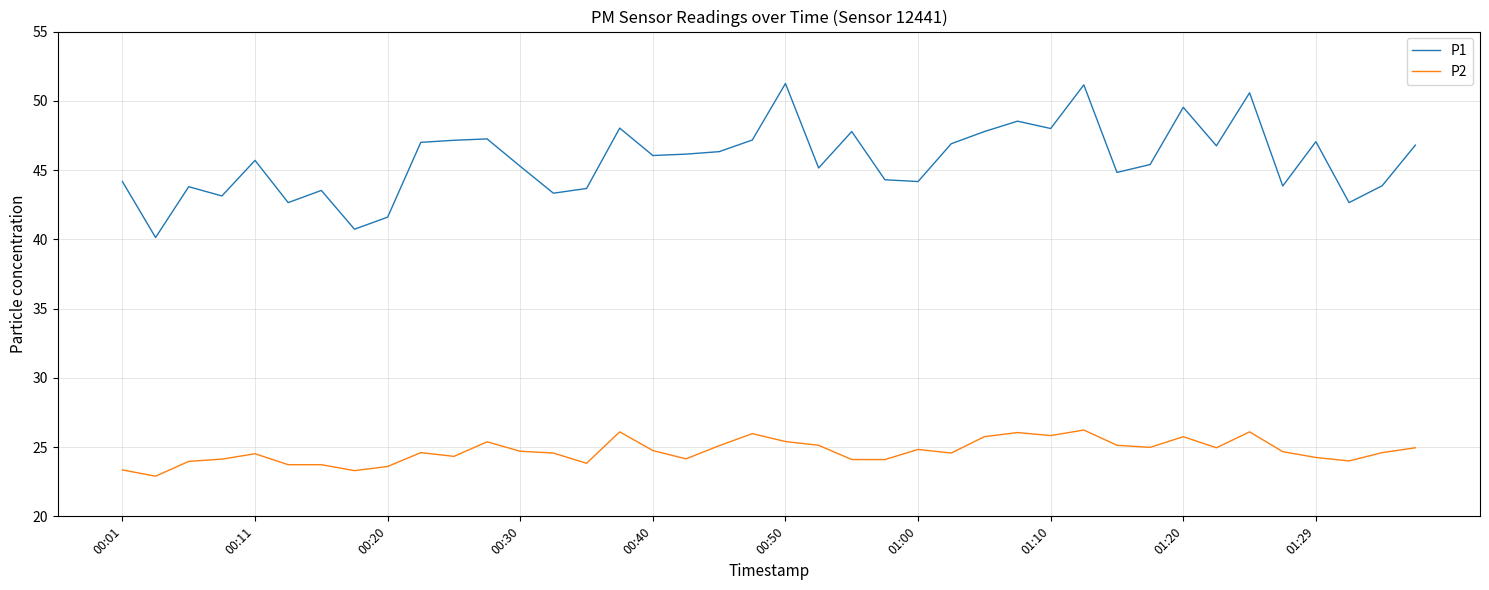

What is the difference between the maximum and minimum values in the P1 series?

11.1